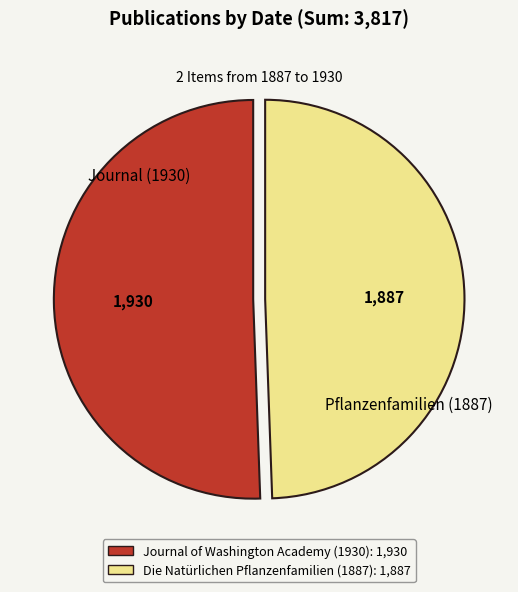

True or false: Journal of Washington Academy (1930): 1,930 accounts for 58% of the total.

False